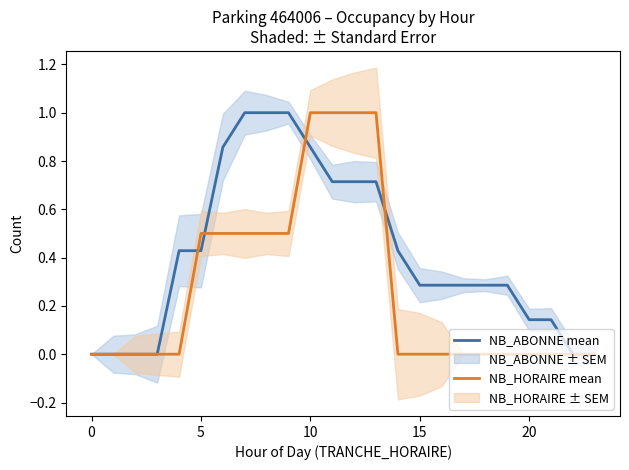

How many positive values does the NB_ABONNE mean series have?

18